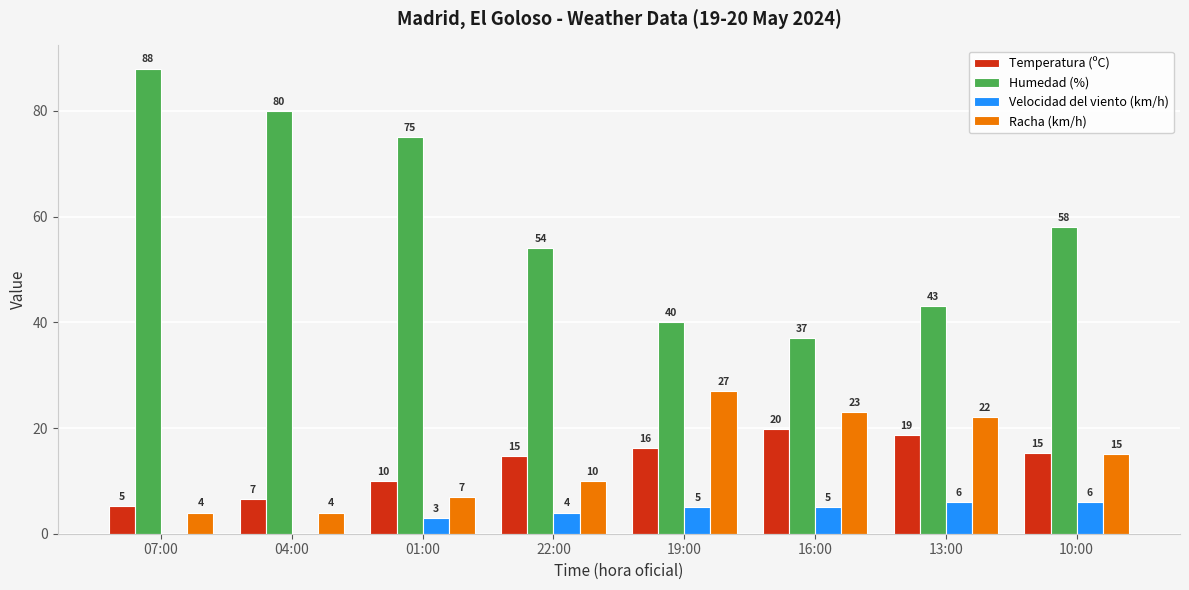

The value of Velocidad del viento (km/h) at 19:00 is 5.0. True or false?

True